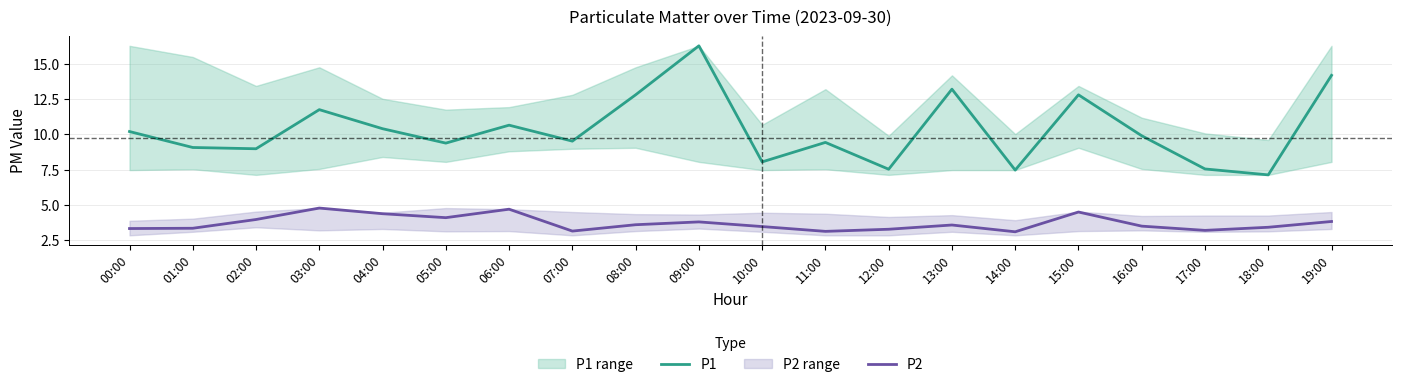

What is the difference between the second highest and minimum values in the P2 series?

1.6